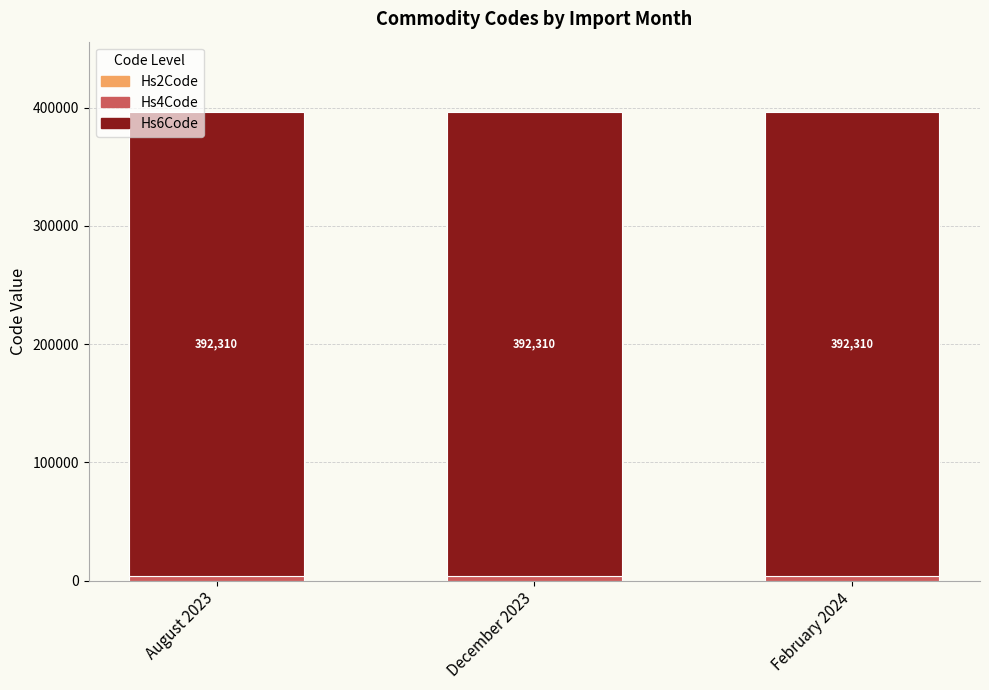

Which series has the widest spread of values?

Hs2Code